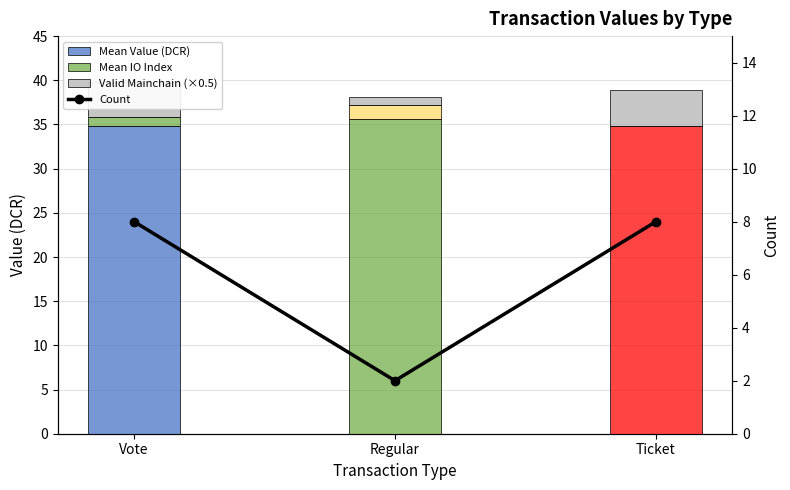

Read the Valid Mainchain (×0.5) value at Regular.

1.0